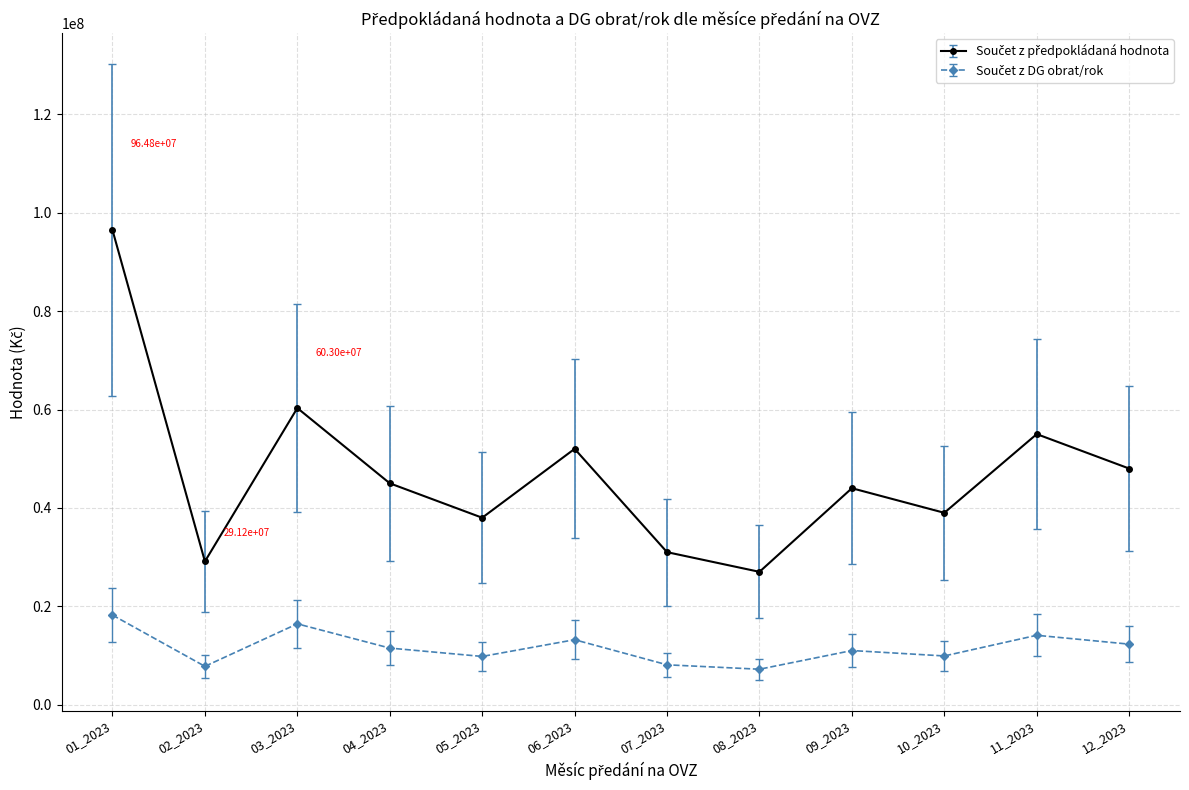

At which category is the sum across all series the highest?

01_2023